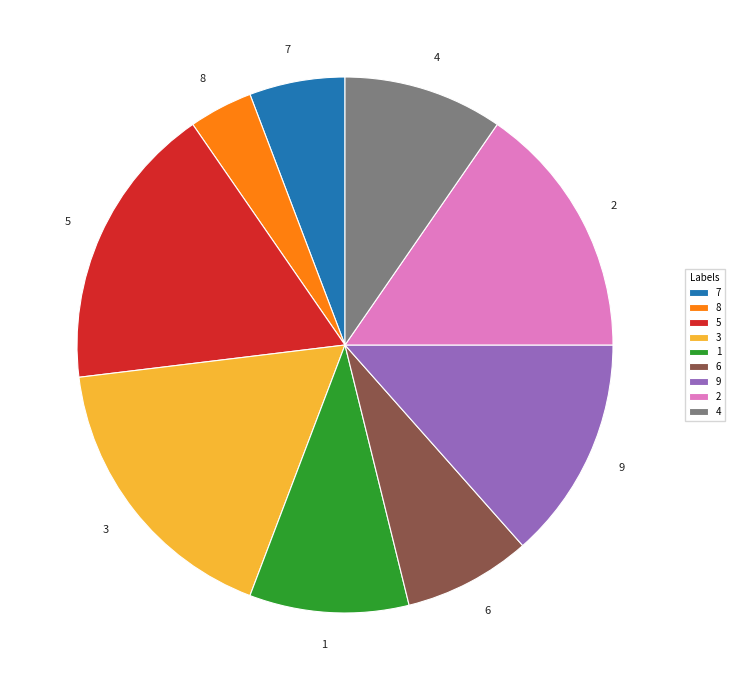

Which slice is the smallest?

8